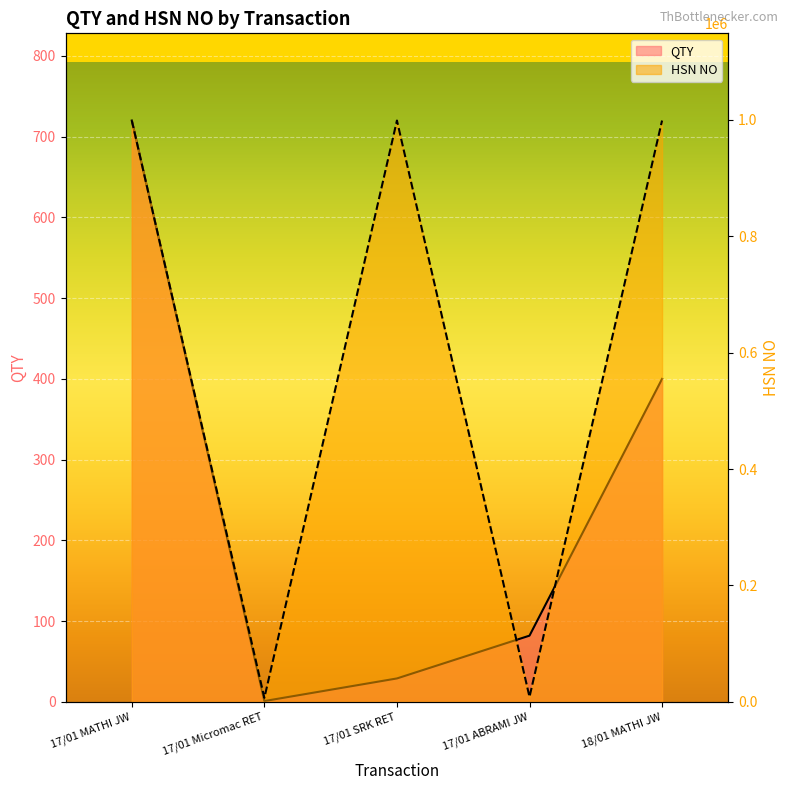

The HSN NO series shows 545888 at 18/01 MATHI JW. True or false?

False